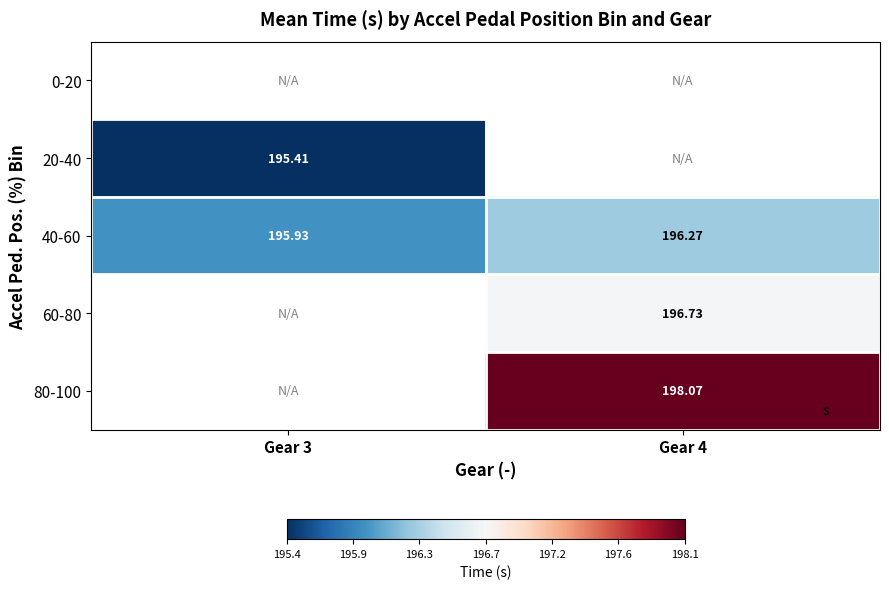

How many series are shown in this chart?

5